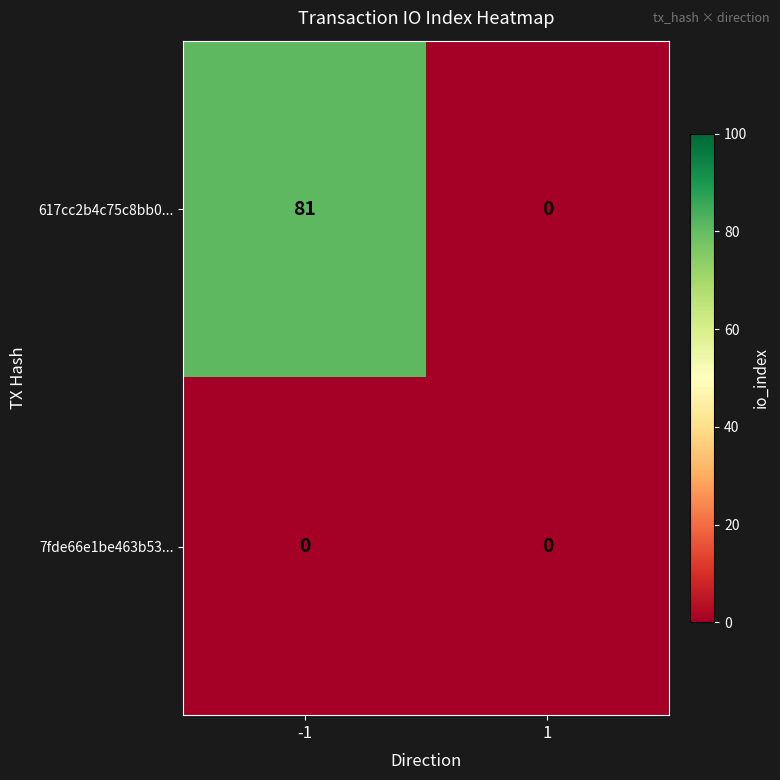

Rank the series by their average value, from highest to lowest.

617cc2b4c75c8bb0..., 7fde66e1be463b53...